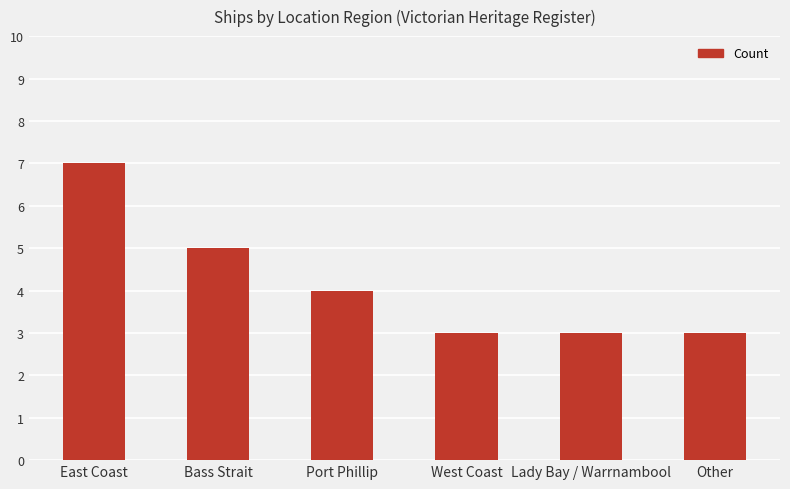

Which has a higher value, Port Phillip or West Coast?

Port Phillip